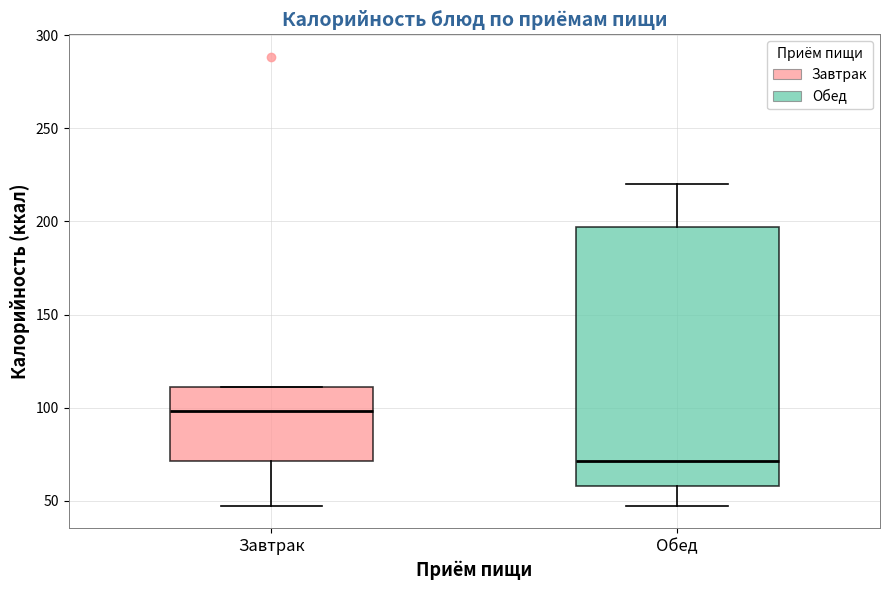

Comparing the boxes themselves (not the whiskers), which one is the tallest?

Обед